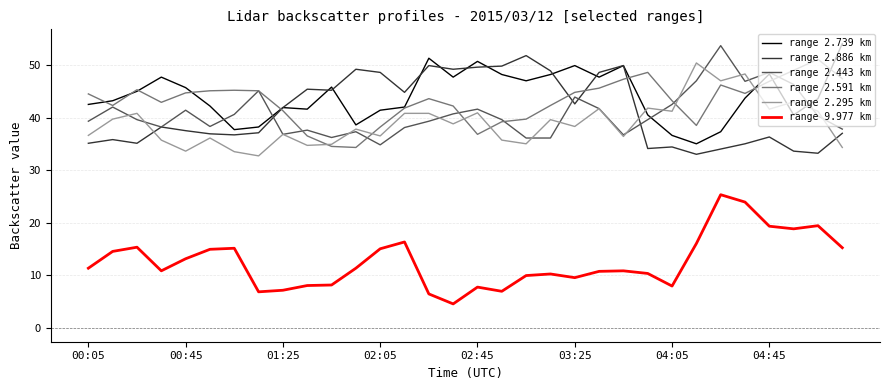

What is the minimum value shown in the chart?

4.5